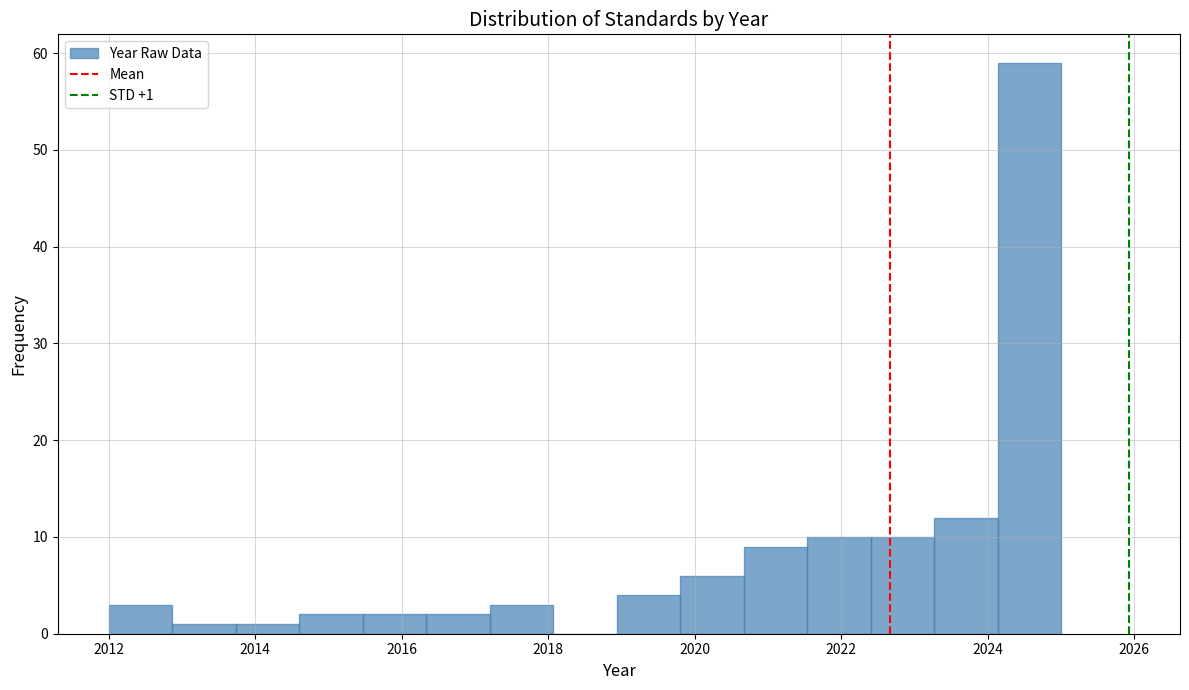

Which range on the x-axis has the tallest bar?

2024.2 to 2025.0